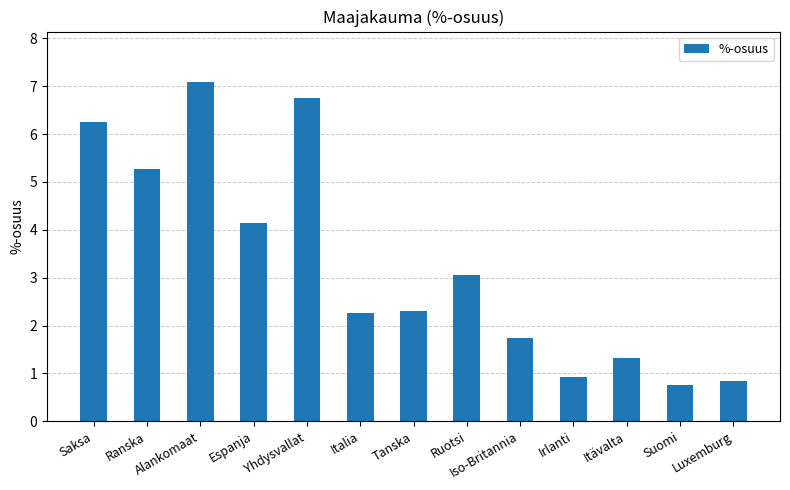

Between Suomi and Italia, which is larger?

Italia